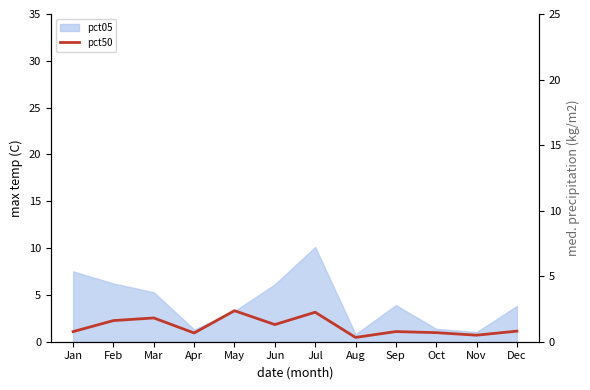

The value at Feb is 0.4. True or false?

False